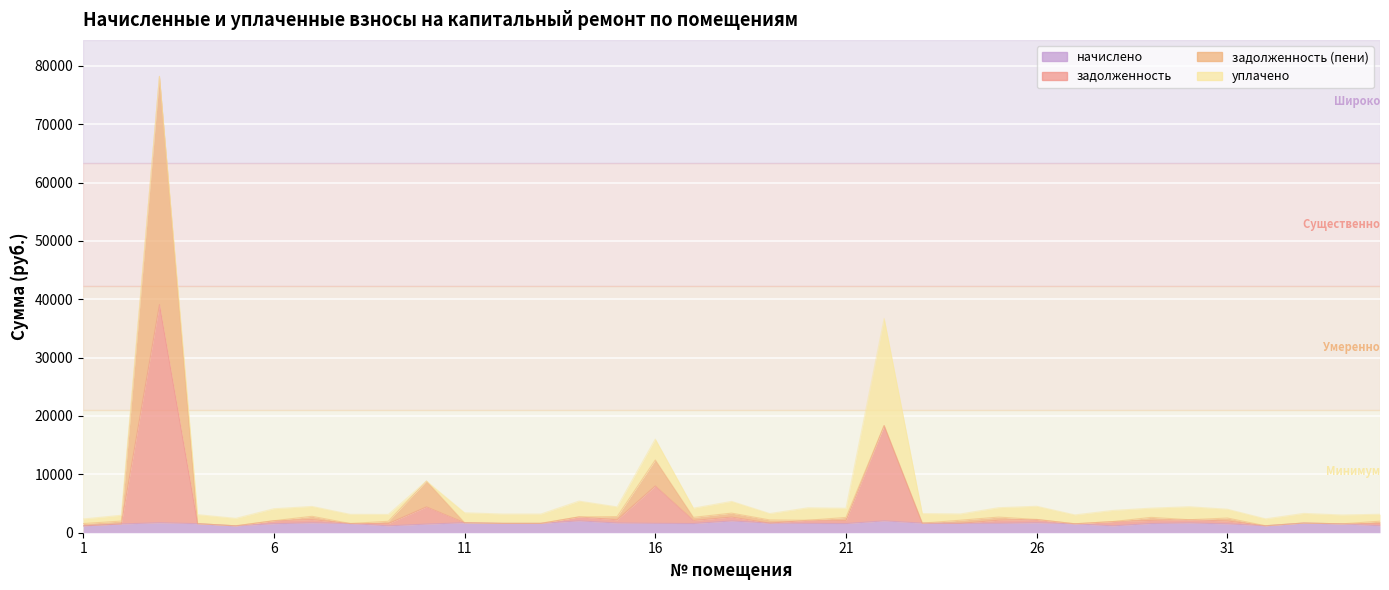

The value of начислено at 20 is 963.2. True or false?

False